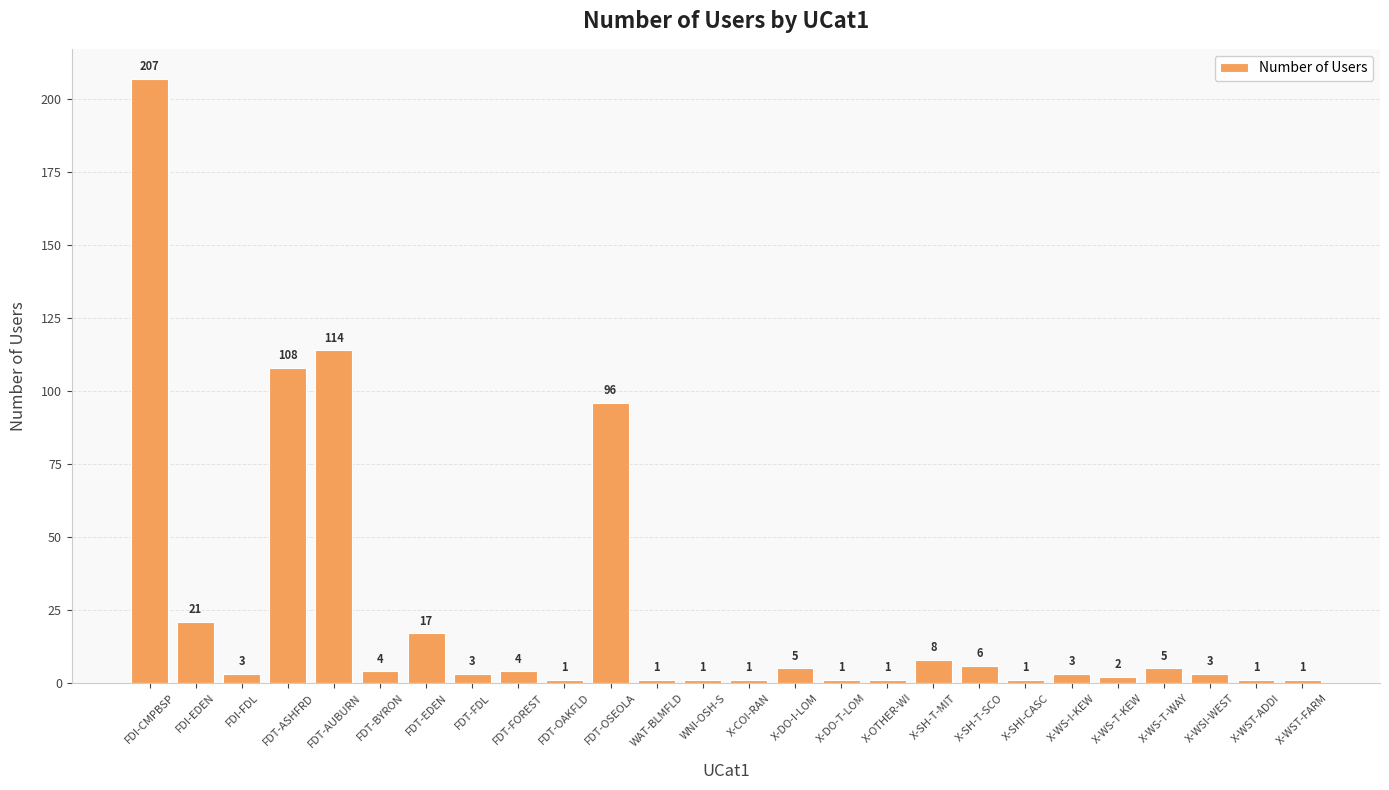

At which label does the data first exceed 3?

FDI-CMPBSP